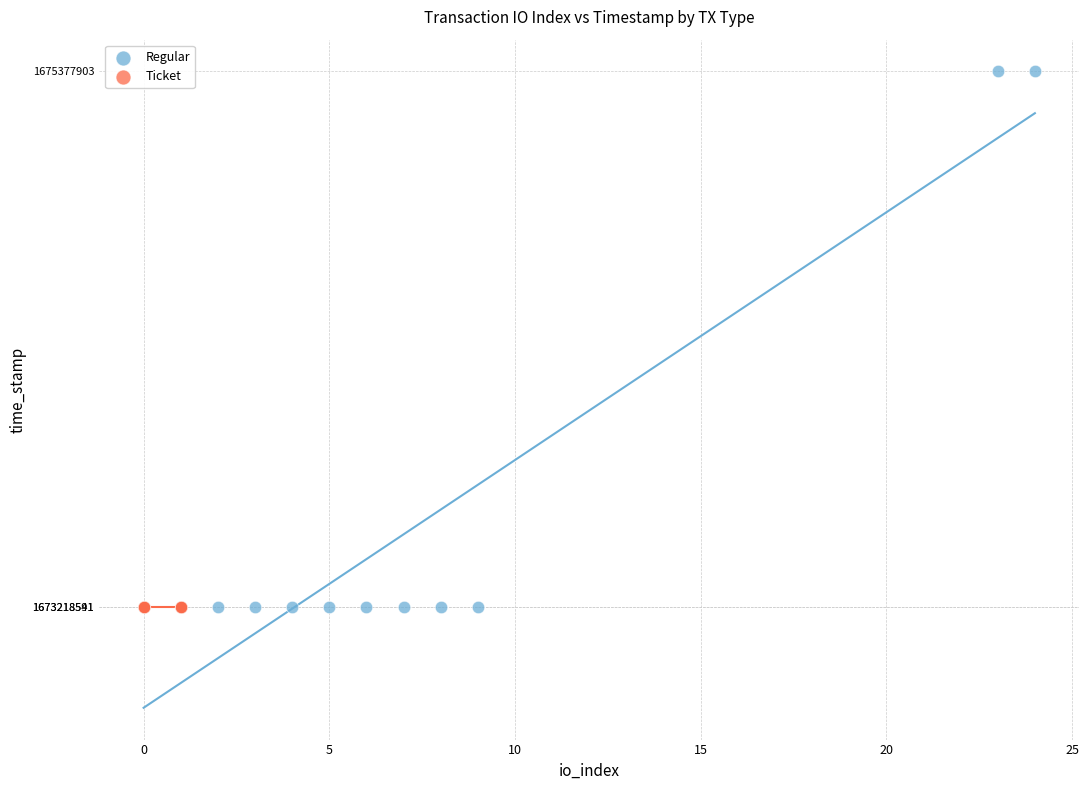

Which series reaches the maximum Y coordinate?

Regular